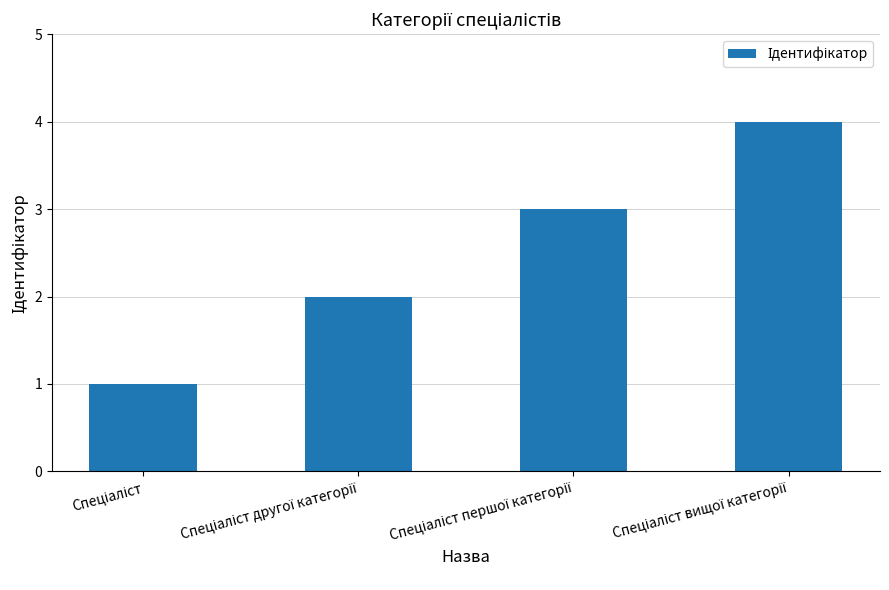

What is the difference between the maximum and minimum values?

3